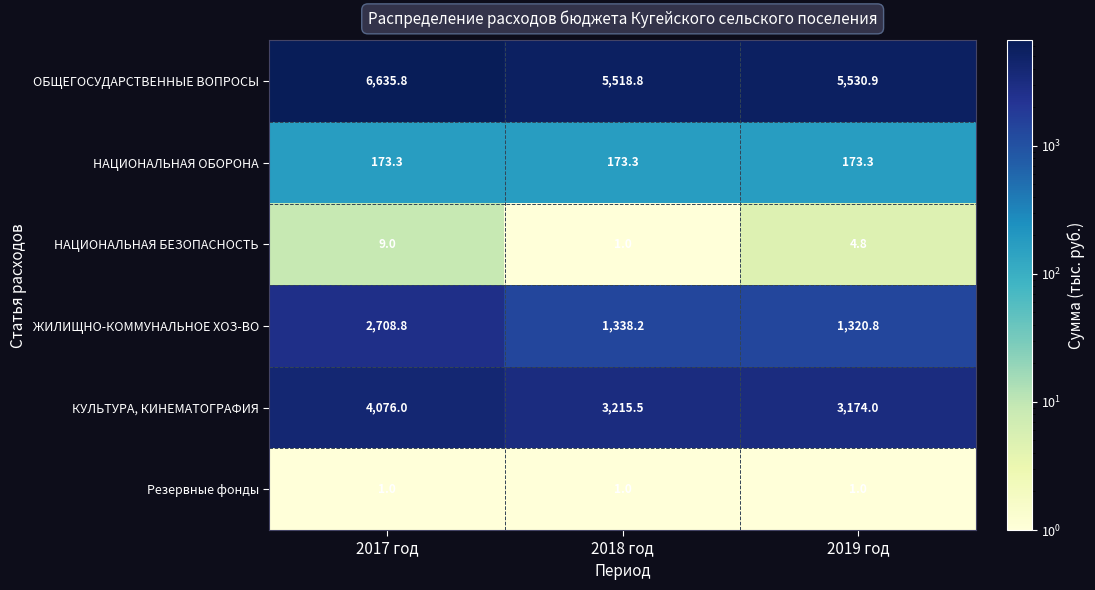

Count the number of categories in the chart.

3